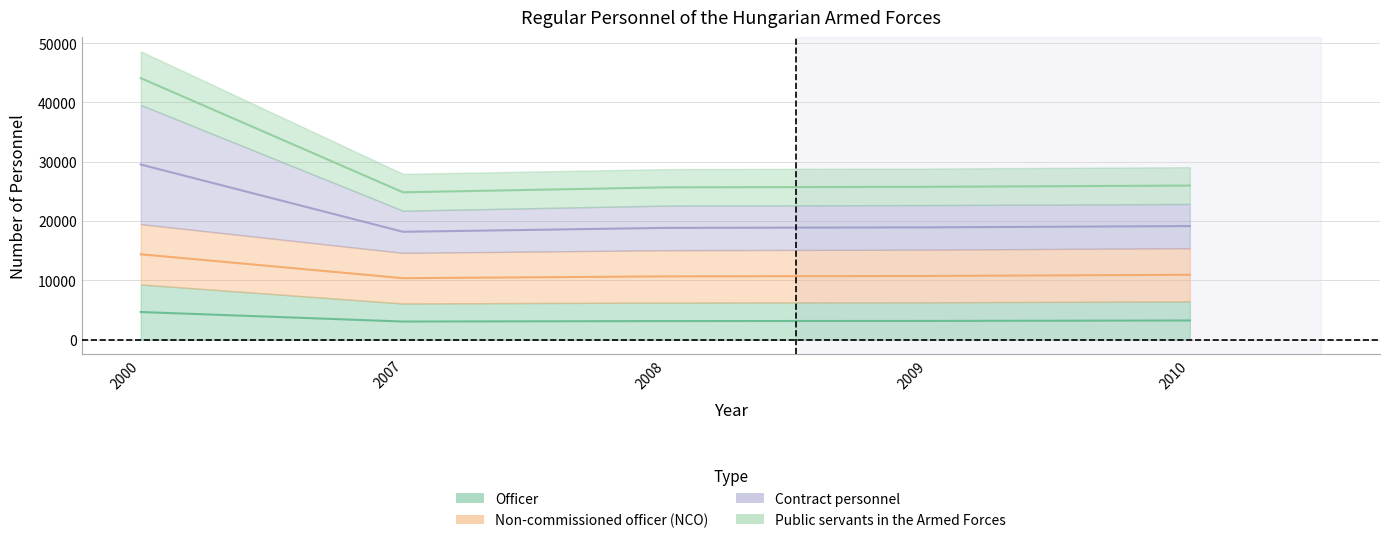

What is the value of the Non-commissioned officer (NCO) point at the 3rd from the left?

10659.5